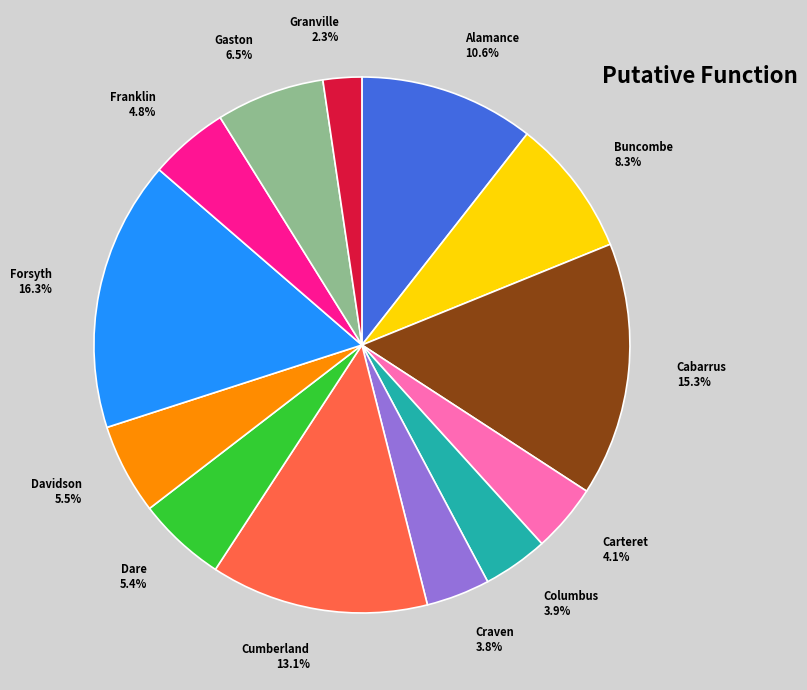

Approximately how many times larger is the value at Gaston 6.5% compared to Alamance 10.6%?

0.6